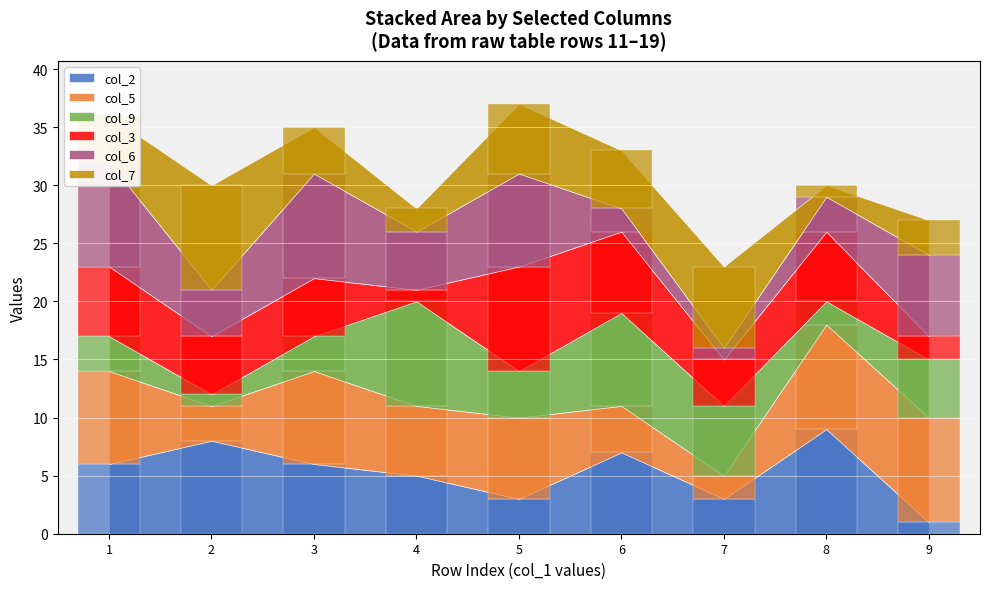

How many bars are there in total?

54